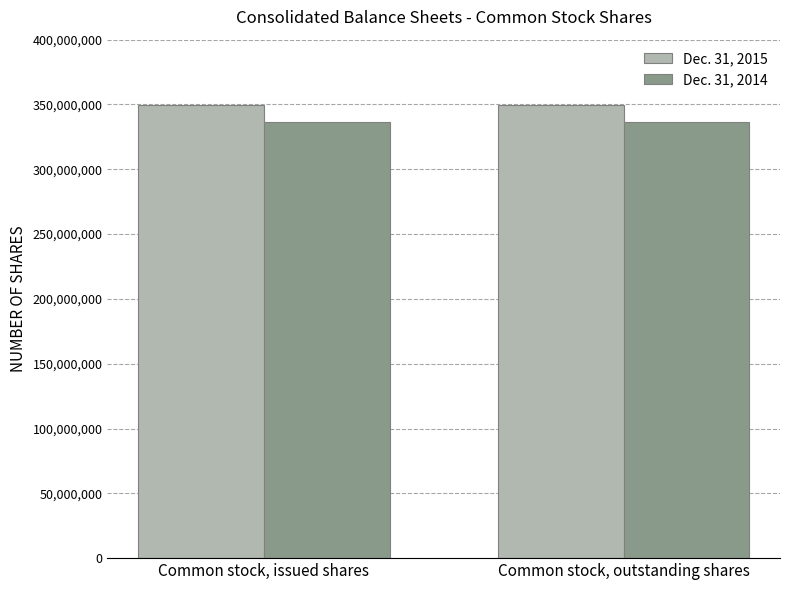

What are all the series names shown in the legend?

Dec. 31, 2015, Dec. 31, 2014